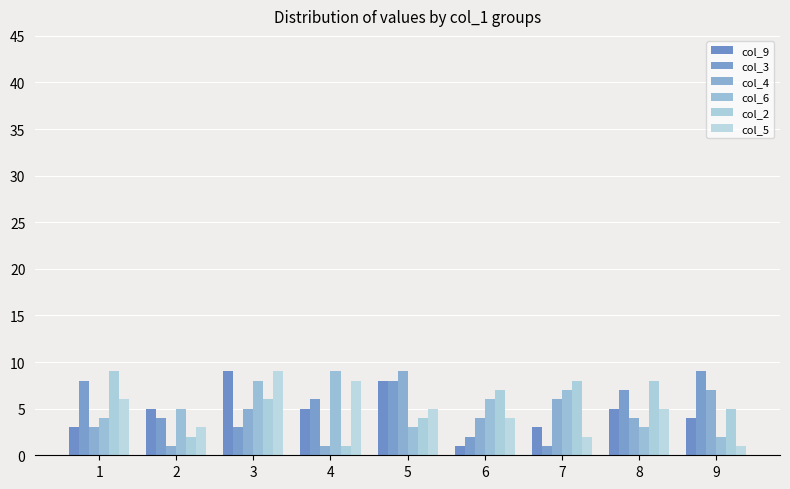

At 1, list the series in order from largest to smallest.

col_2, col_3, col_5, col_6, col_9, col_4